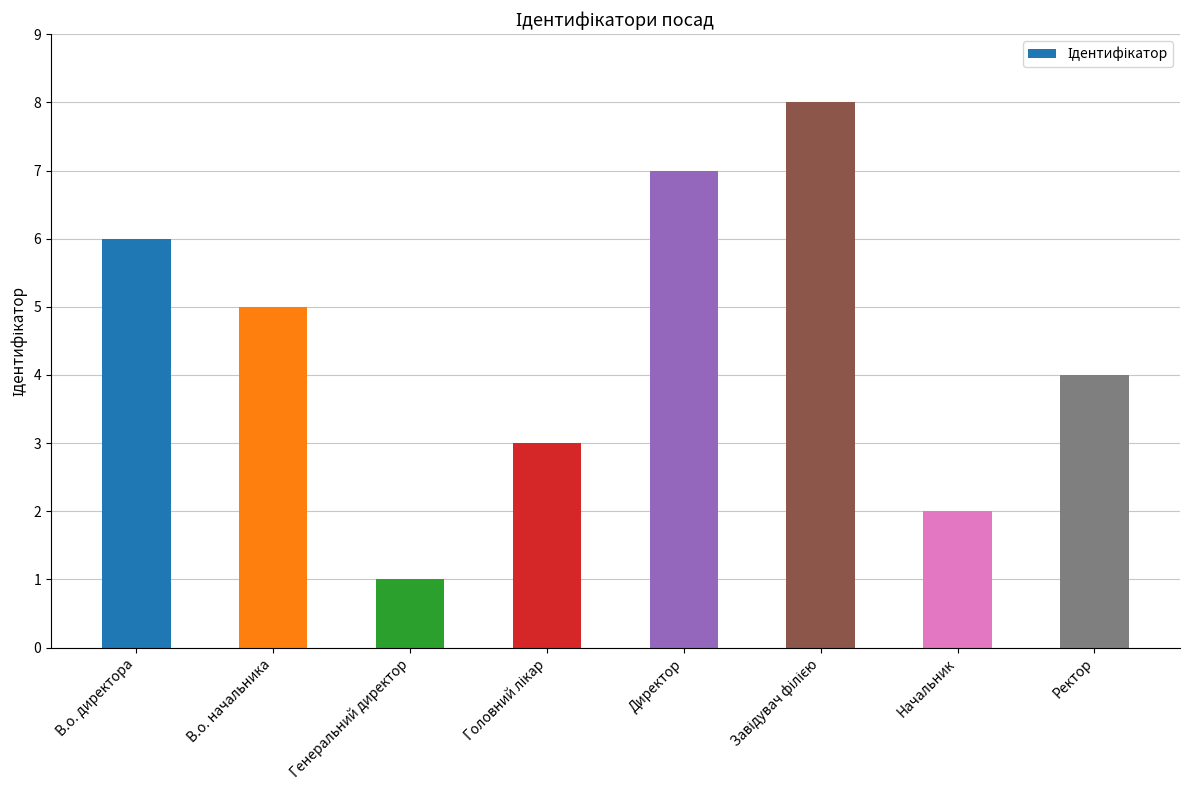

What is the value of the 4th bar from the left?

3